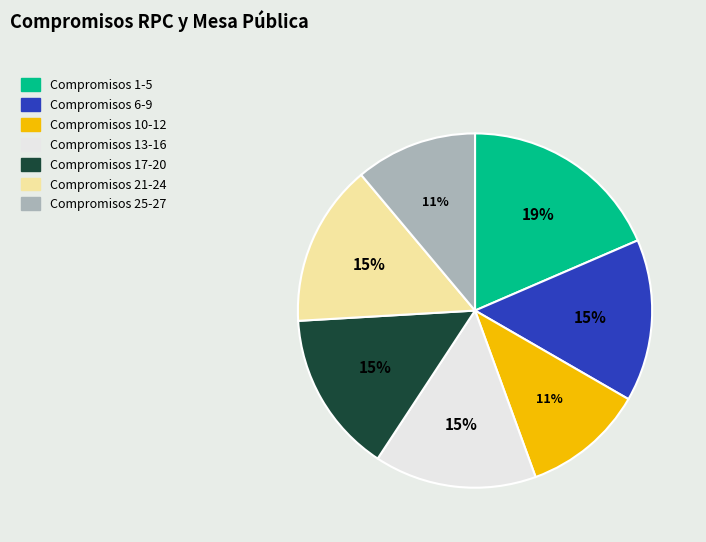

Does any single category account for the majority?

No